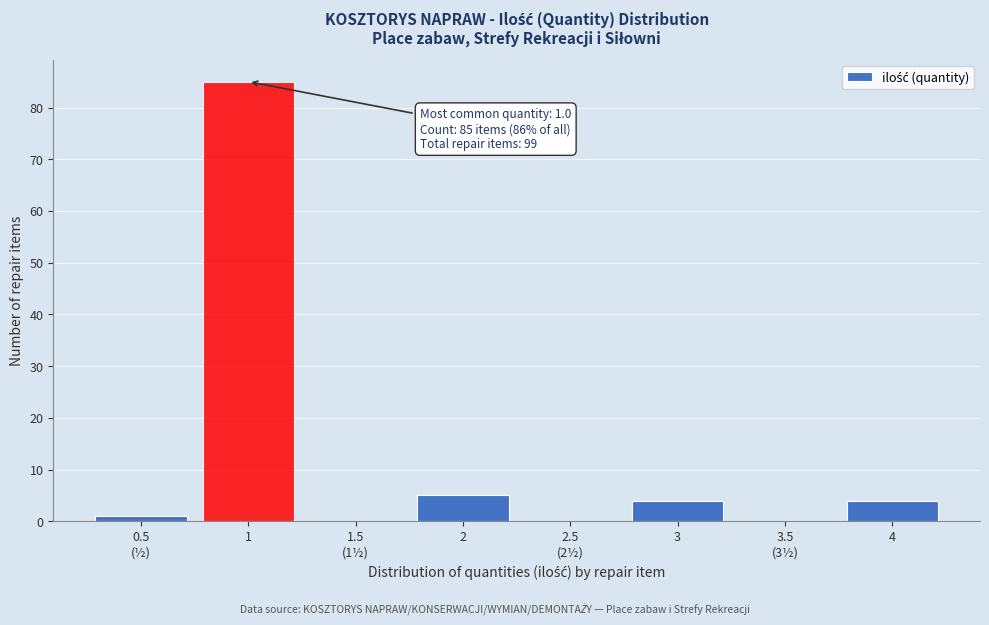

What is the maximum value shown in the chart?

85